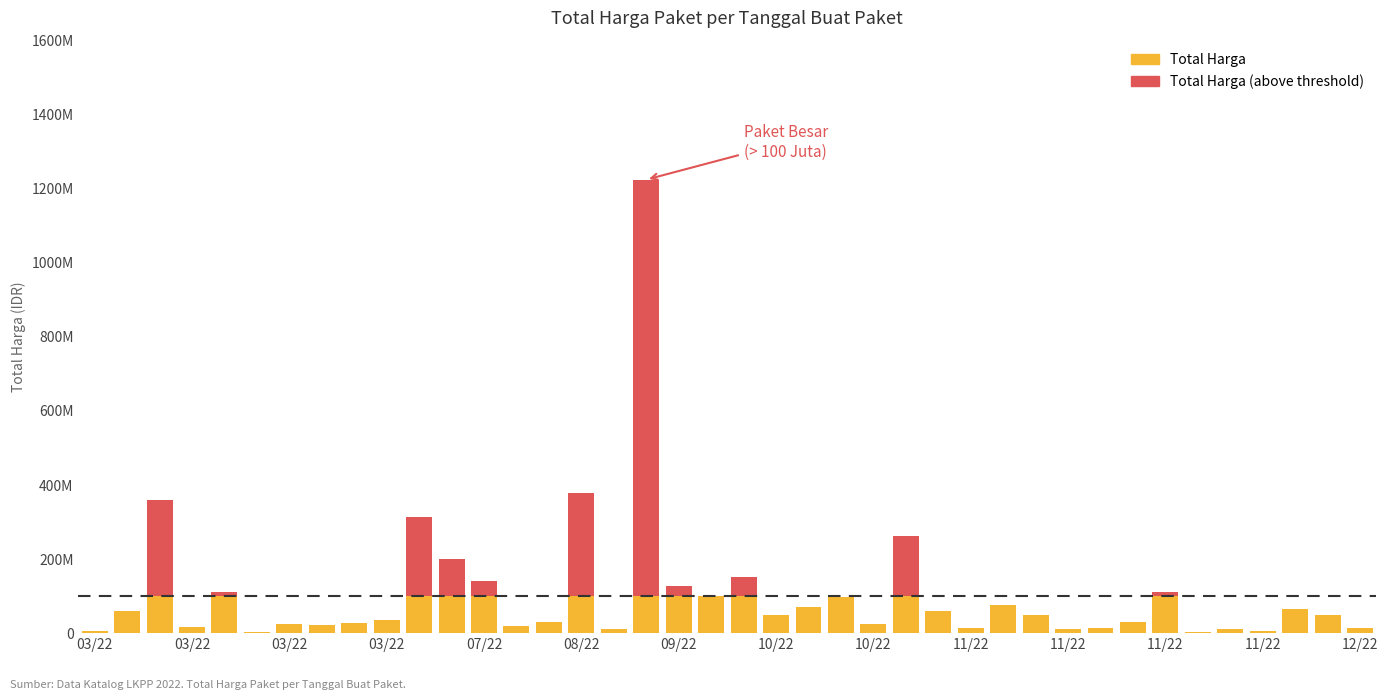

What is the label of the 26th bar from the right?

14